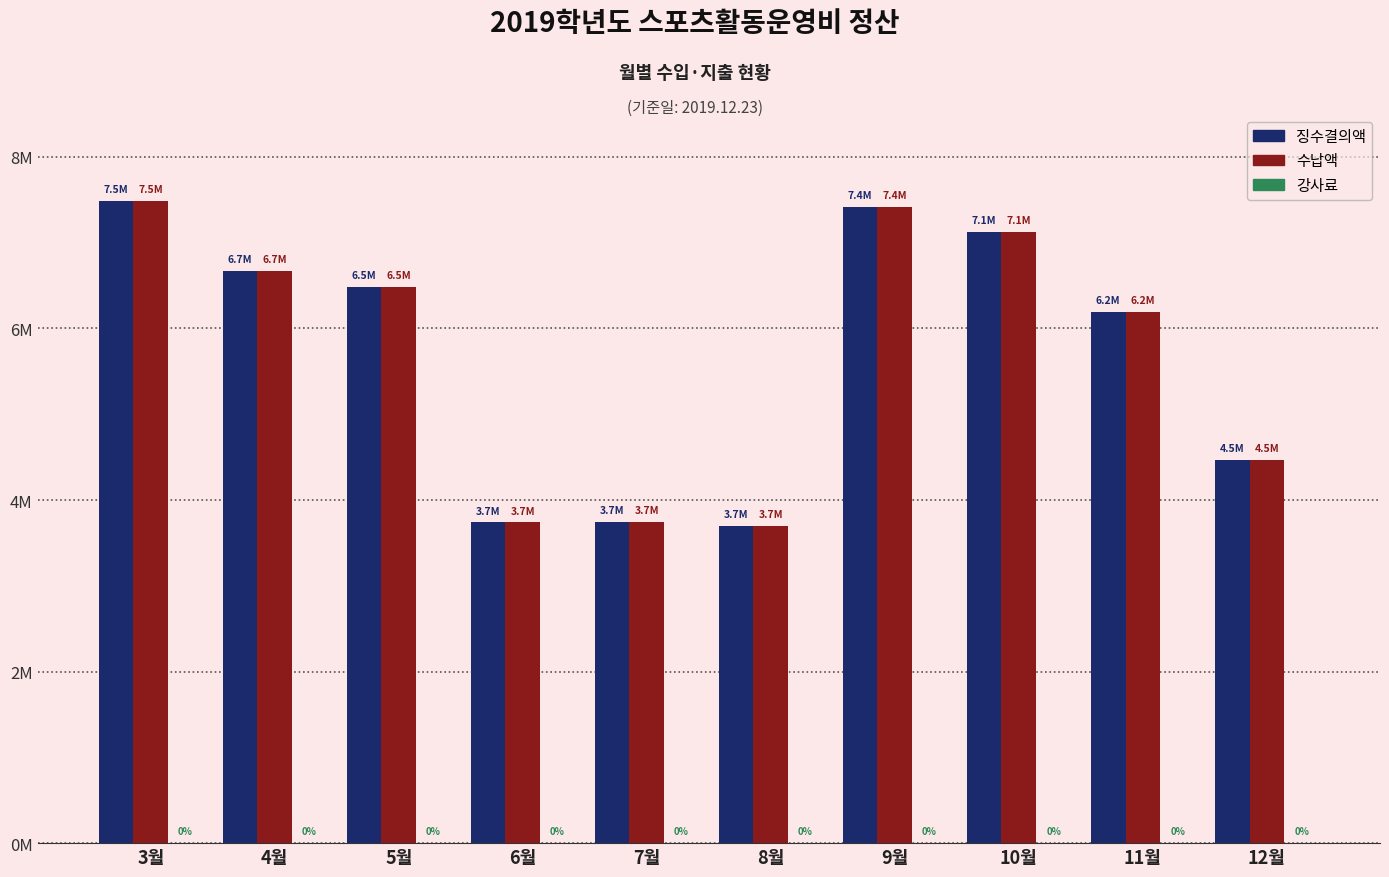

Are the bars horizontal?

No